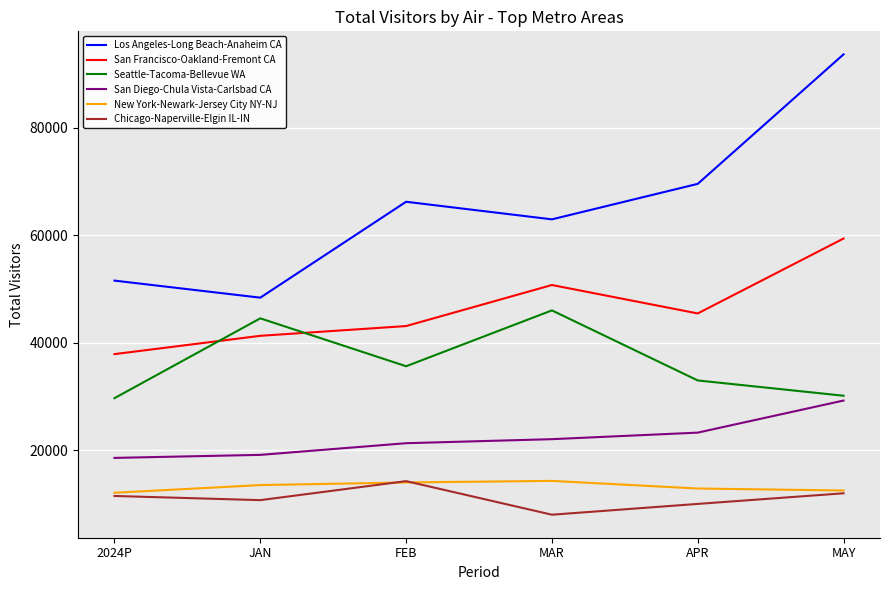

Where is Seattle-Tacoma-Bellevue WA nearest to the value 37861?

FEB